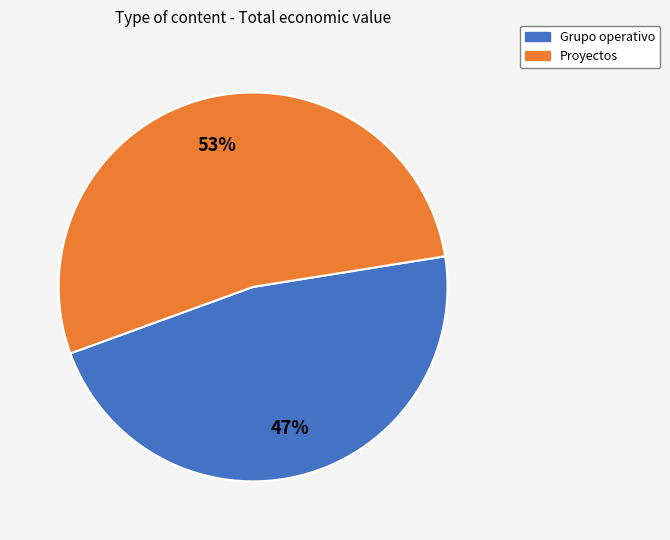

To the nearest percent, what is the difference between the largest and smallest slice percentages?

6%